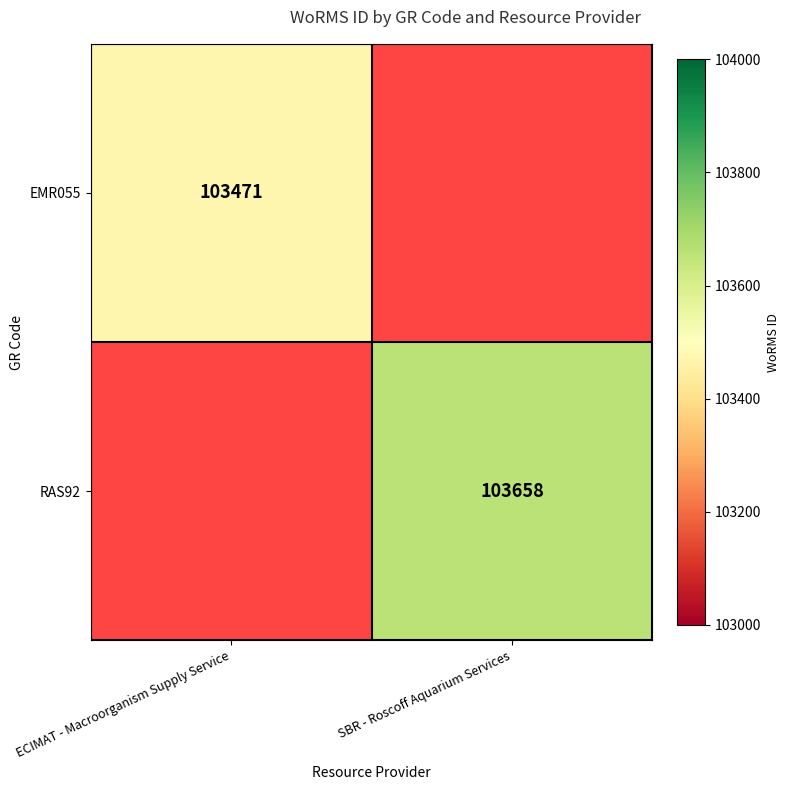

True or false: RAS92 has a value of 152443 at SBR - Roscoff Aquarium Services.

False